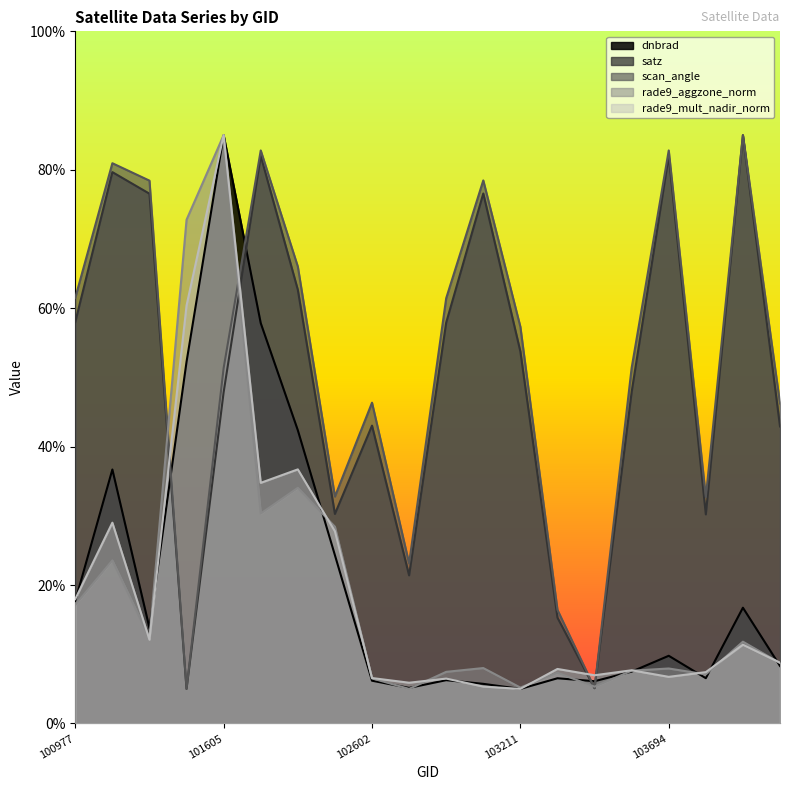

What is the difference between the rade9_aggzone_norm values at 103211 and 101858?

28.9